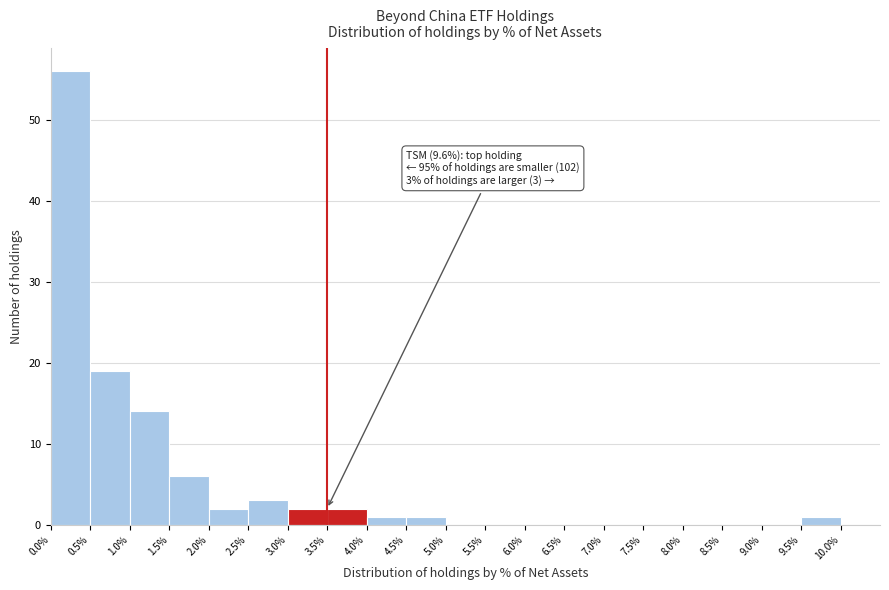

Which range on the x-axis has the tallest bar?

0.0% to 0.5%